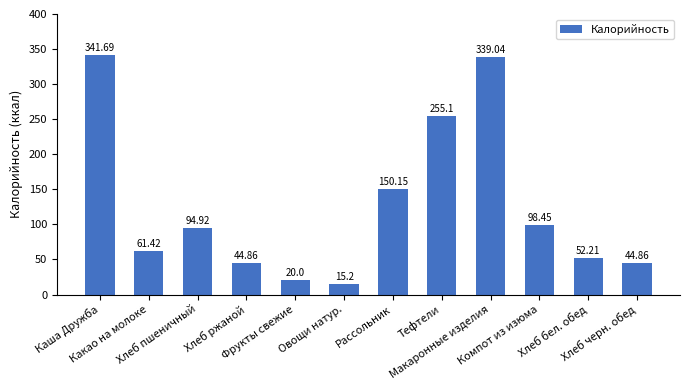

The chart shows a value of 114.5 at Макаронные изделия. True or false?

False